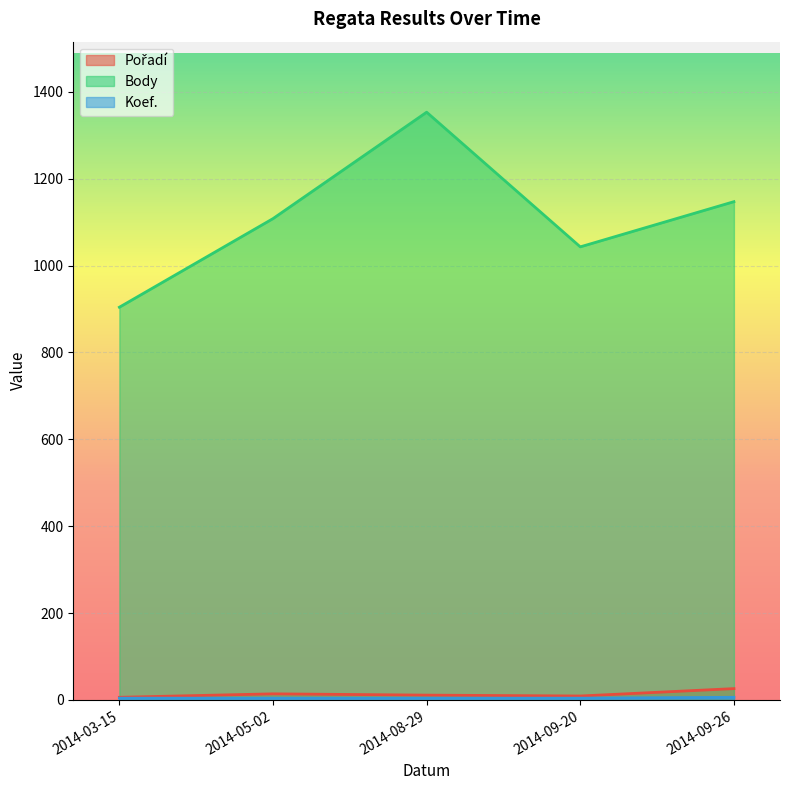

At how many categories does at least one series exceed 709?

5